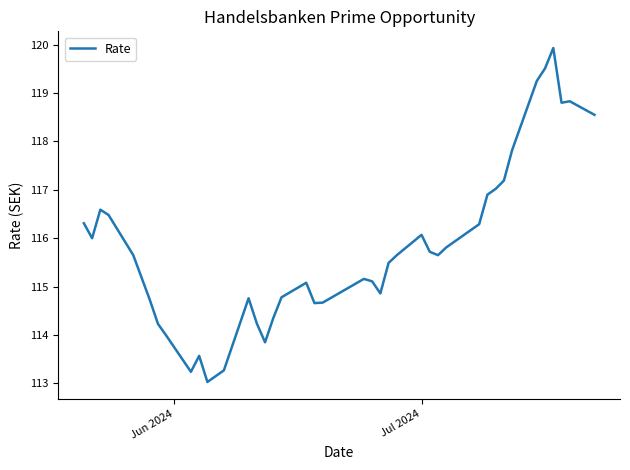

What is the greatest value displayed?

119.9